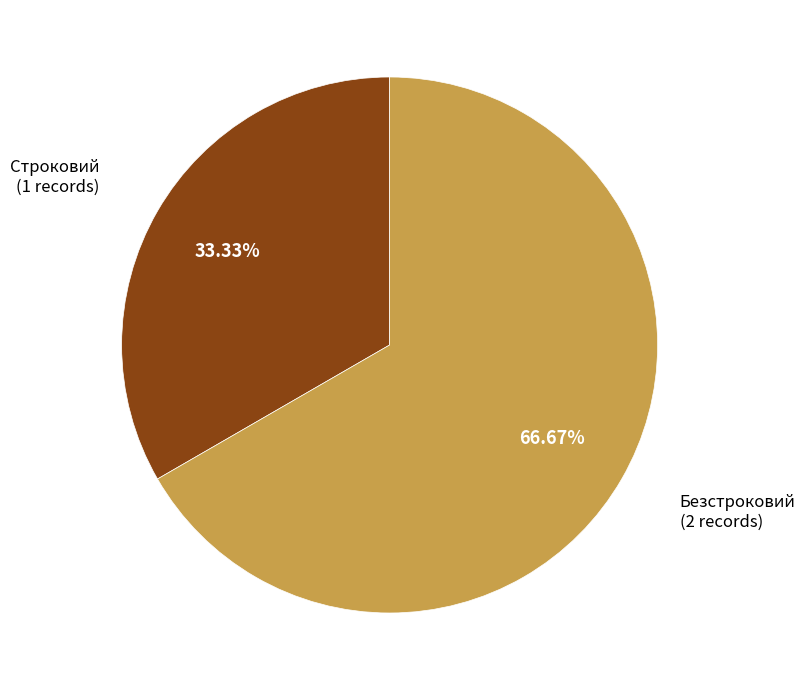

Is there any slice that represents more than half of the pie?

Yes